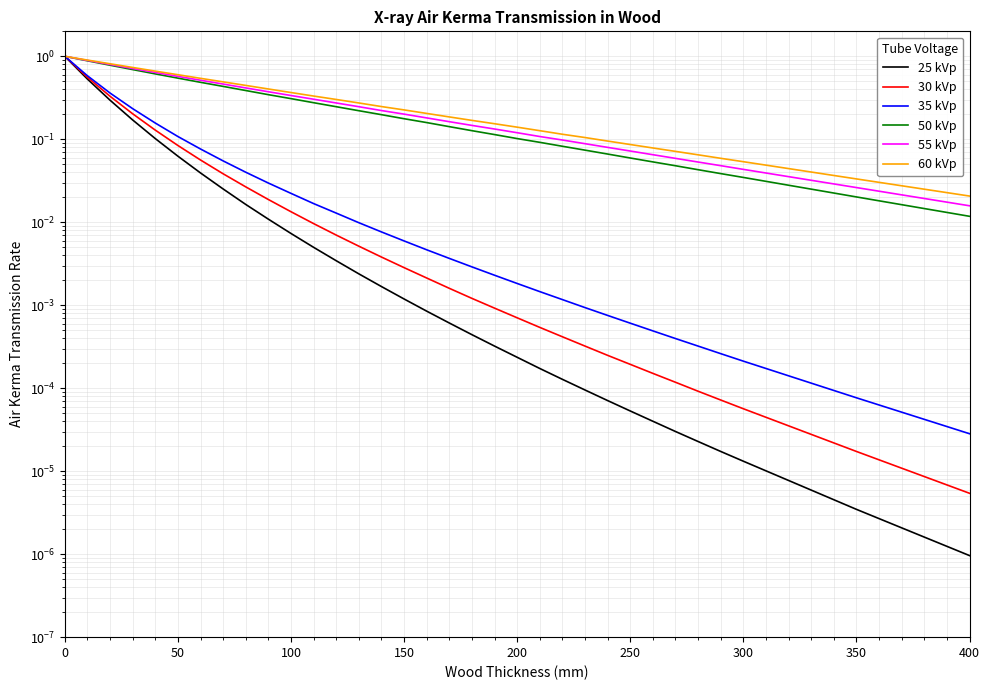

What are all the series names shown in the legend?

25 kVp, 30 kVp, 35 kVp, 50 kVp, 55 kVp, 60 kVp